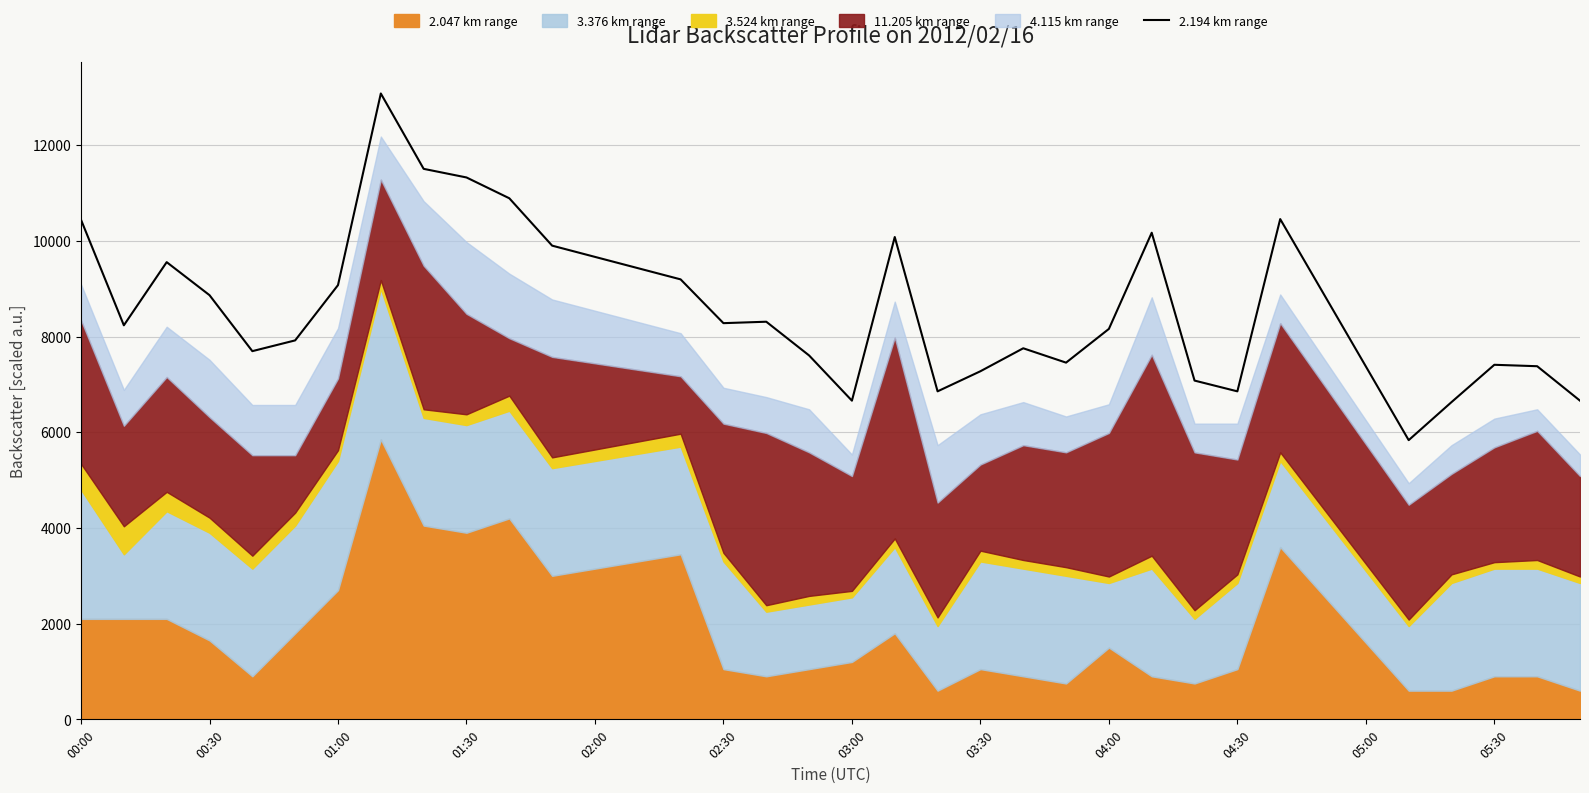

What is the highest value of the 2.194 km range series?

13080